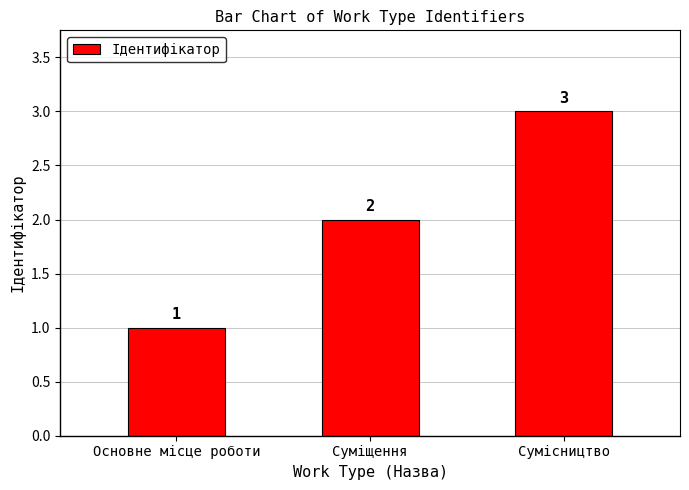

What is the sum of the values at Сумісництво and Суміщення?

5